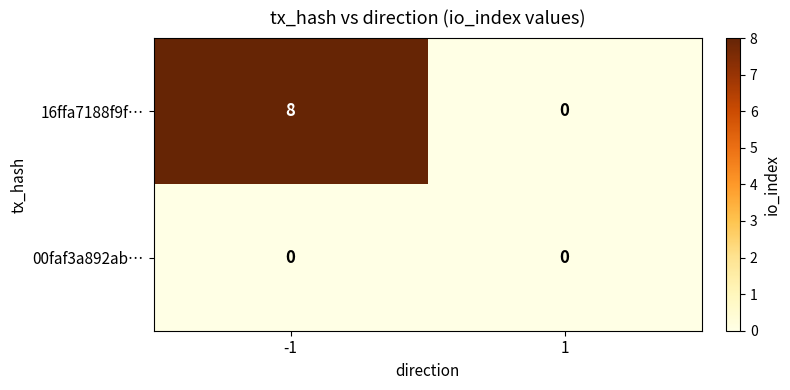

Which category has the highest value across all series?

-1